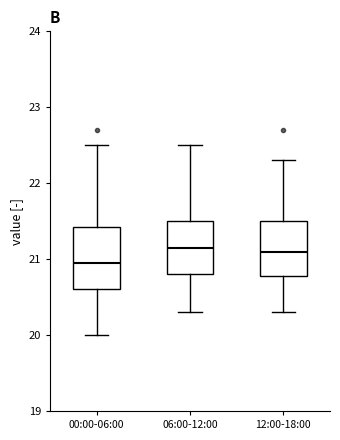

Reading left to right, transcribe this box plot: for each box, give where its median line is, the range the box spans, and where its two whiskers end, as read against the y-axis. The values are not printed on the chart, so give them approximately, as read against the axis.

00:00-06:00: median 21.0, box 20.6 to 21.4, whiskers 20.0 to 22.5
06:00-12:00: median 21.2, box 20.8 to 21.5, whiskers 20.3 to 22.5
12:00-18:00: median 21.1, box 20.8 to 21.5, whiskers 20.3 to 22.3